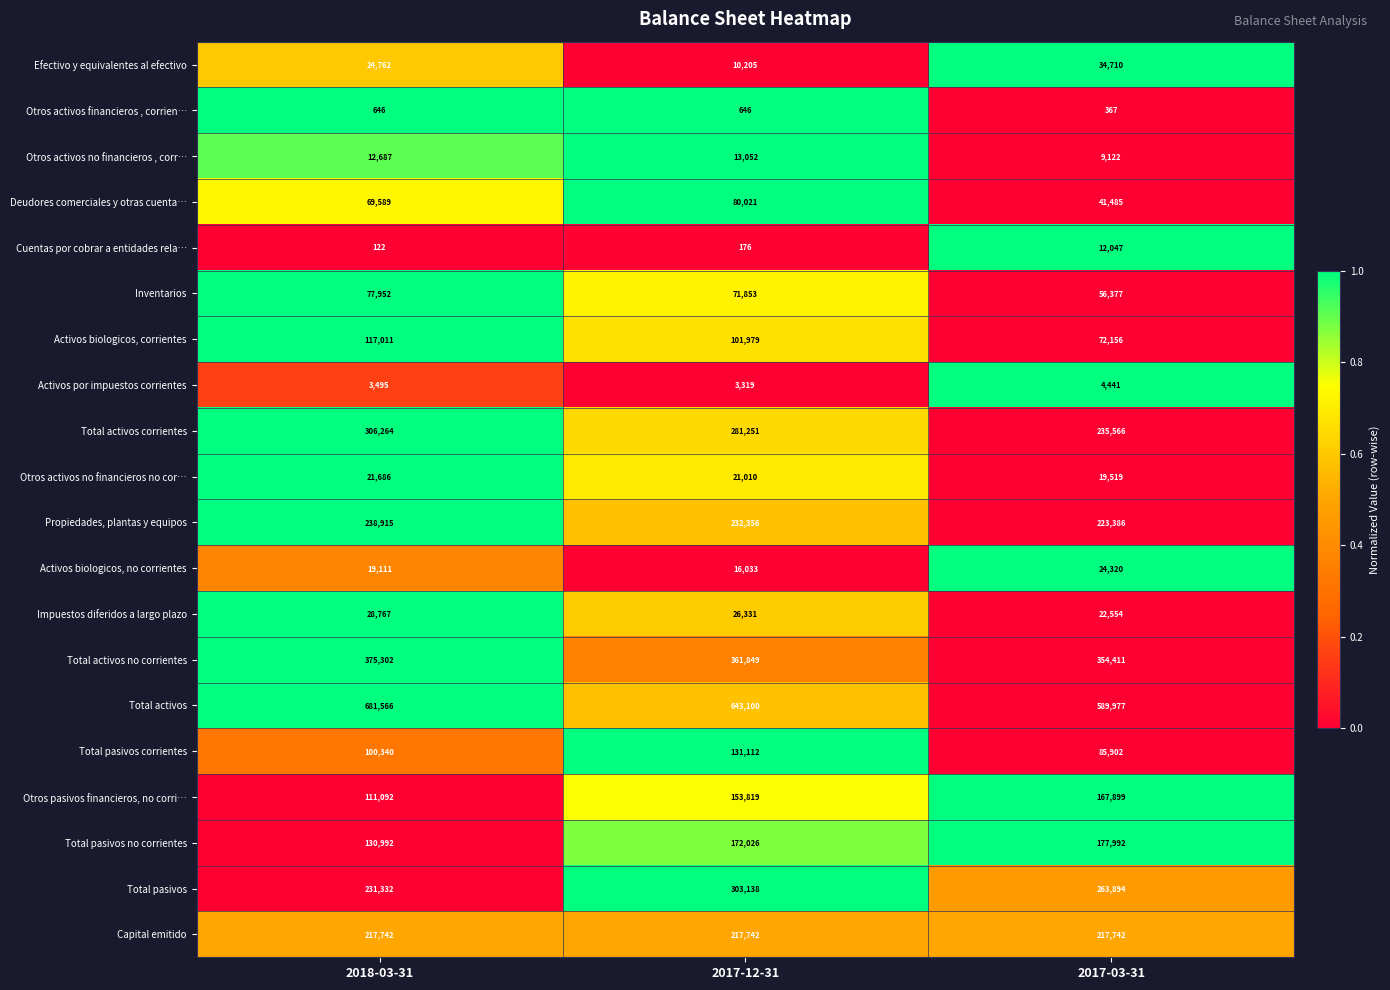

The value of Capital emitido at 2017-12-31 is 217742. True or false?

True